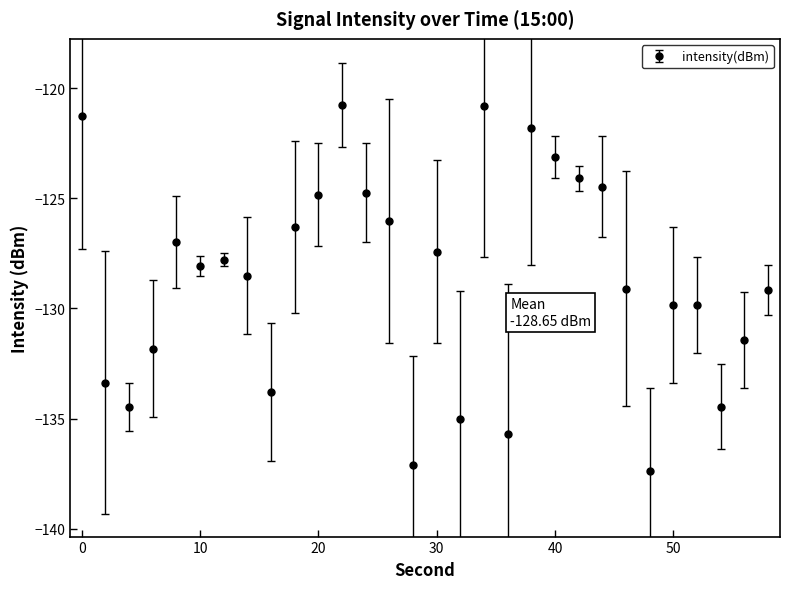

What is the smallest value displayed?

-137.4